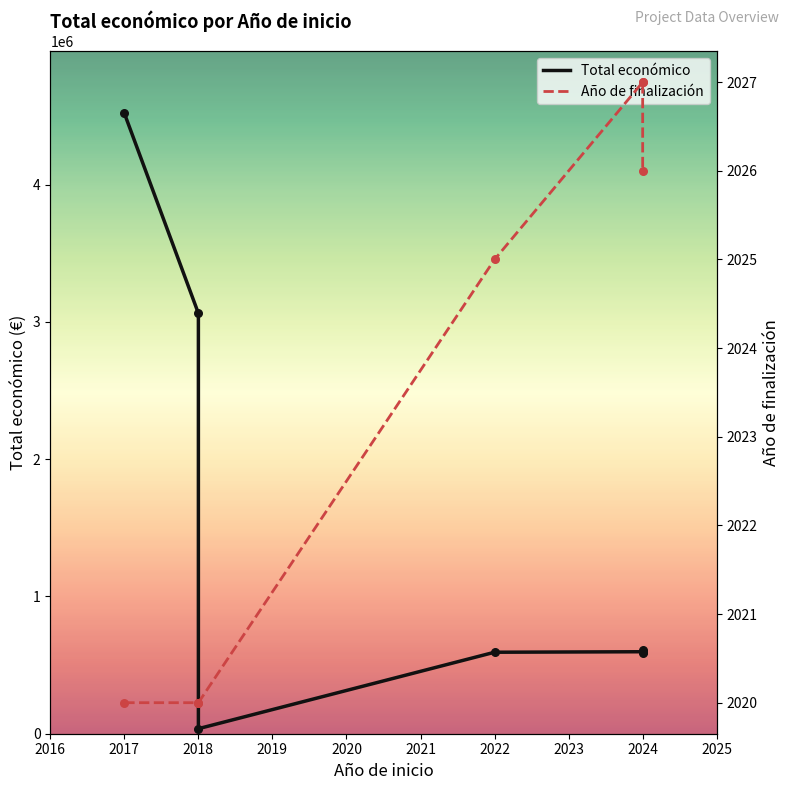

Which series reaches the minimum Y coordinate?

Año de finalización